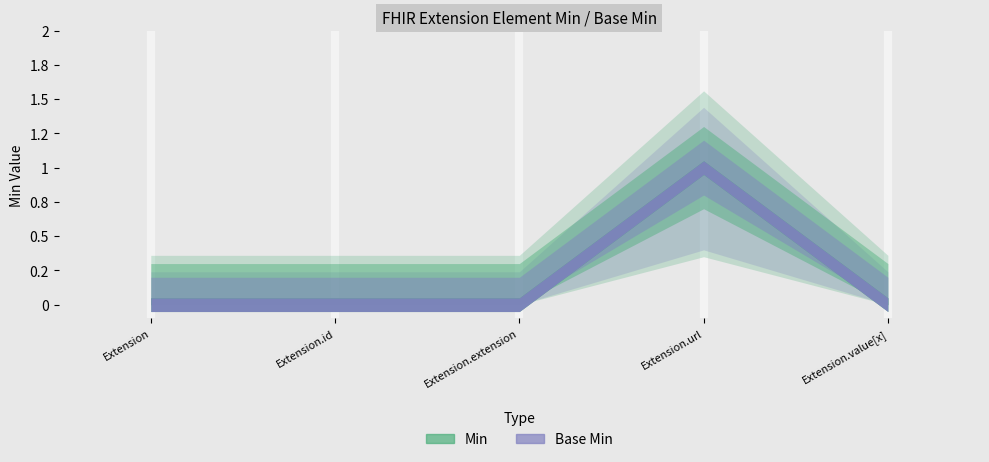

Reading left to right, what are all the values shown in this chart?

Min: Extension=0	Extension.id=0	Extension.extension=0	Extension.url=1	Extension.value[x]=0
Base Min: Extension=0	Extension.id=0	Extension.extension=0	Extension.url=1	Extension.value[x]=0